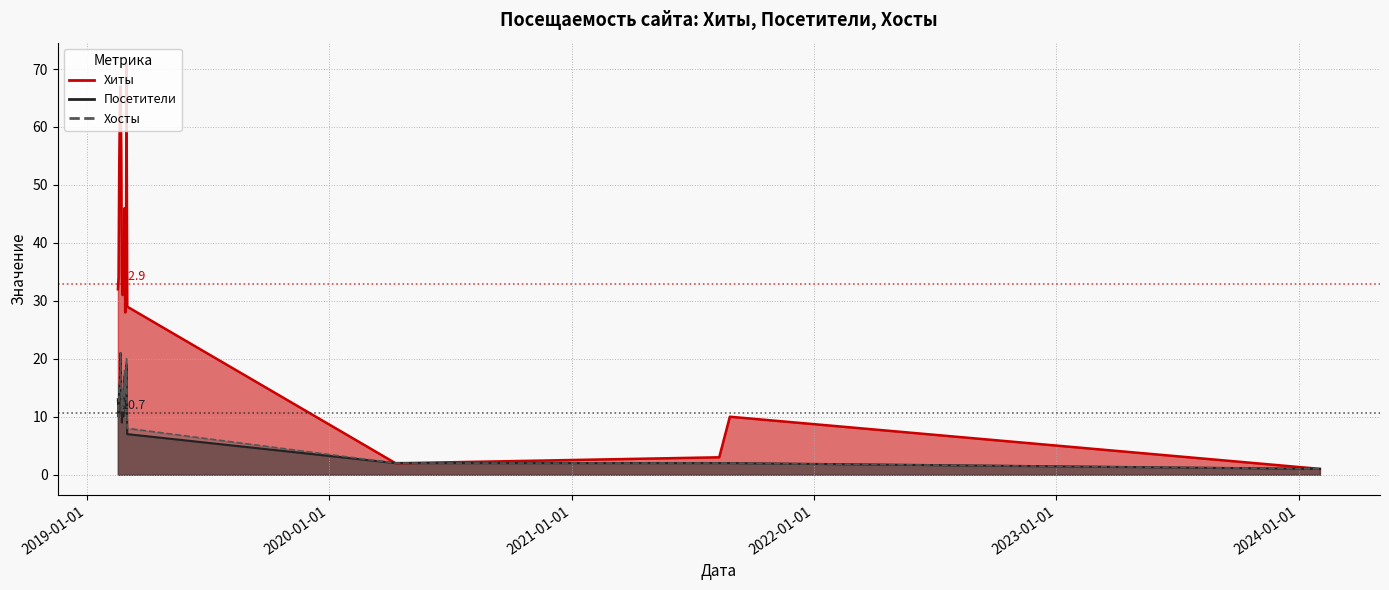

Between 2024-02-02 and 2021-08-27, which is larger?

2021-08-27